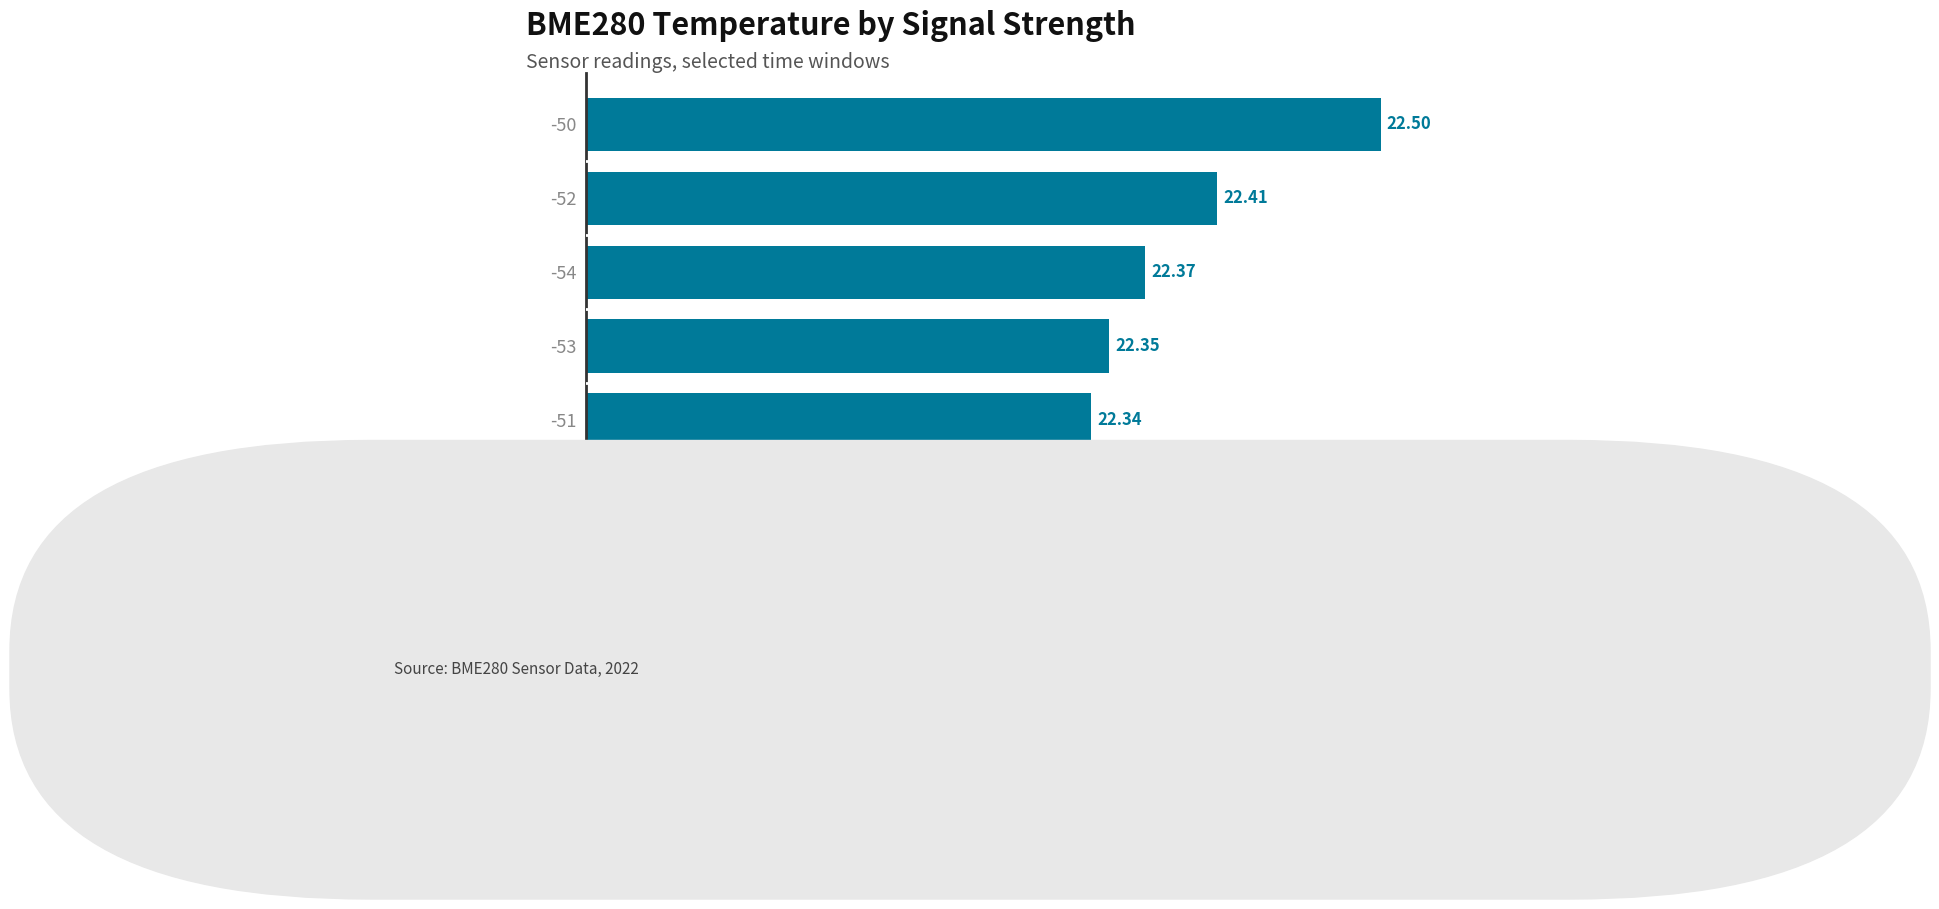

What is the sum of the values at -56 and -50?

44.6